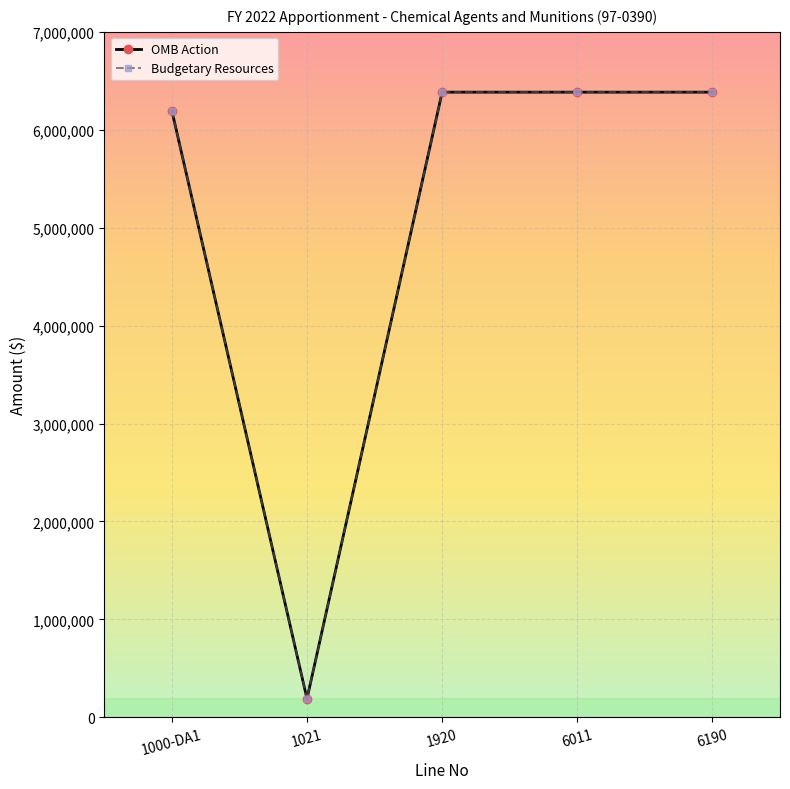

Where is the first local minimum for Budgetary Resources?

1021